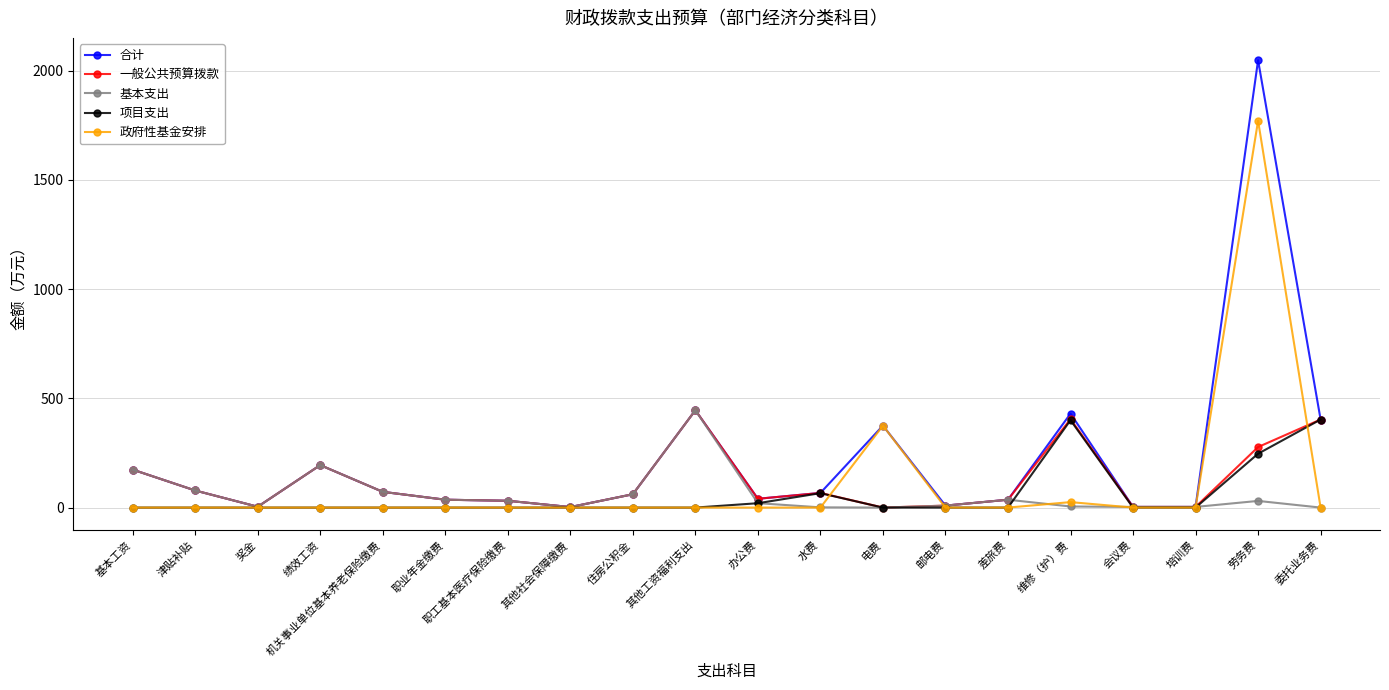

What is the maximum value shown in the chart?

2047.0